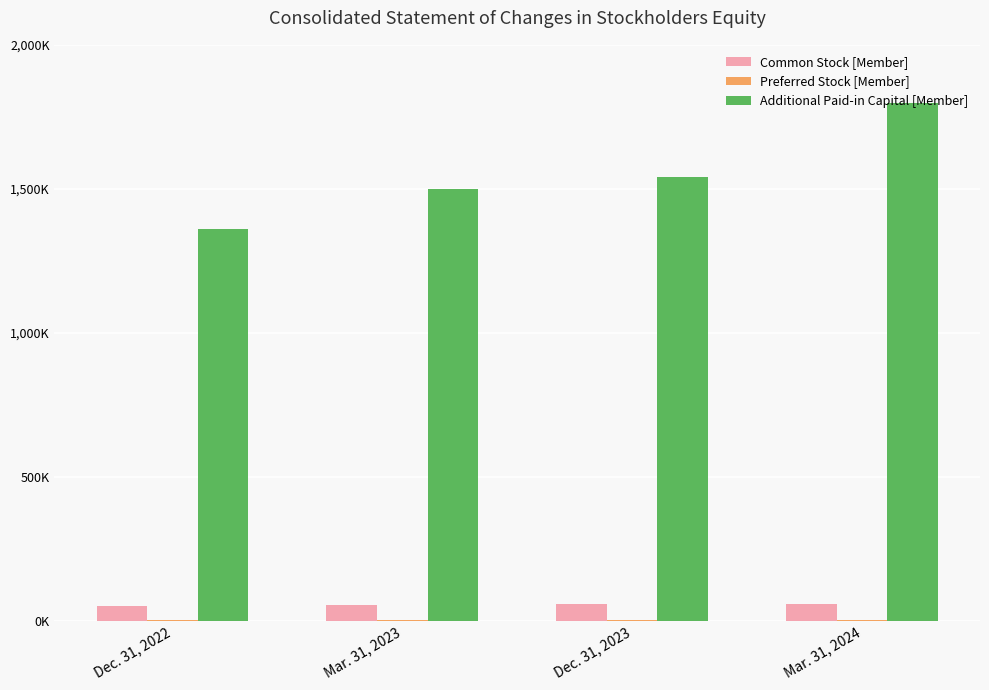

How many Additional Paid-in Capital [Member] values are between 1497989 and 1798429?

3